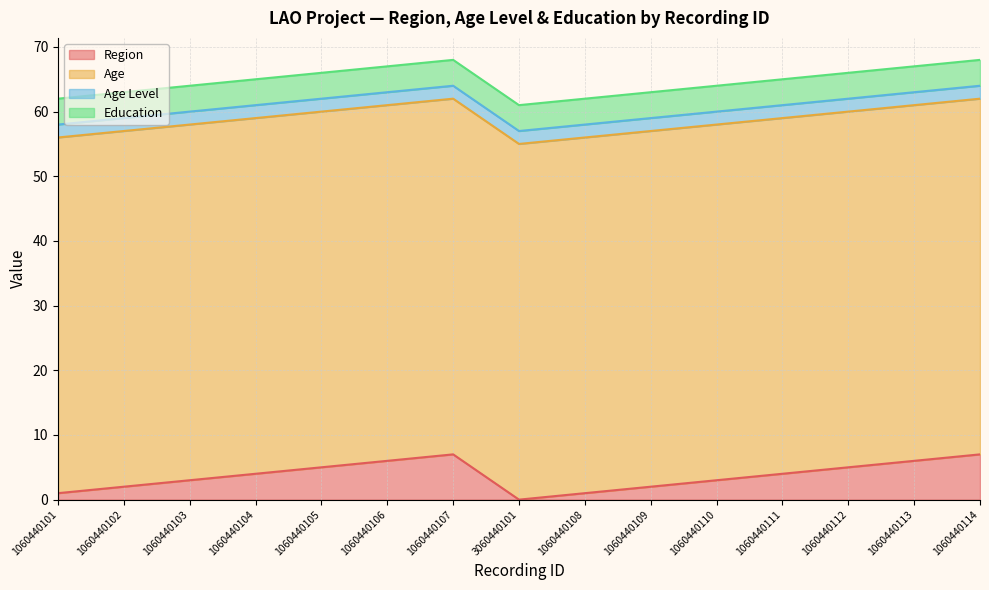

Which series changed the most between 3060440101 and 1060440110?

Region